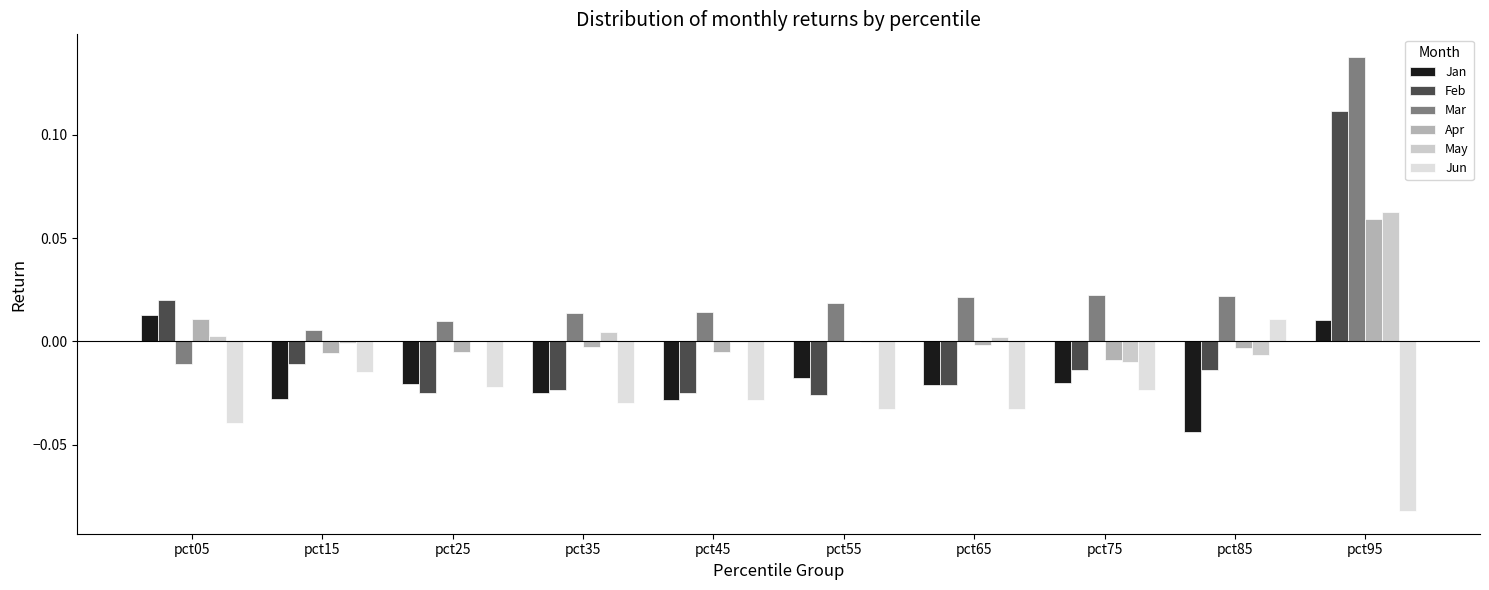

Which category has the highest value in the May series?

pct95